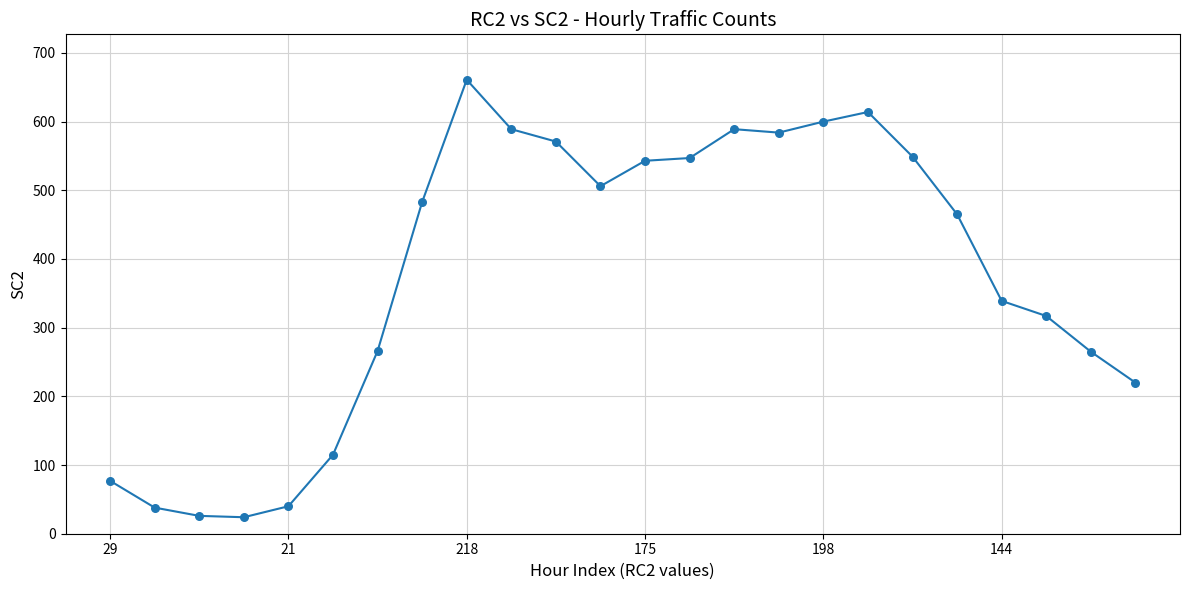

What is the difference between the maximum and minimum values?

637